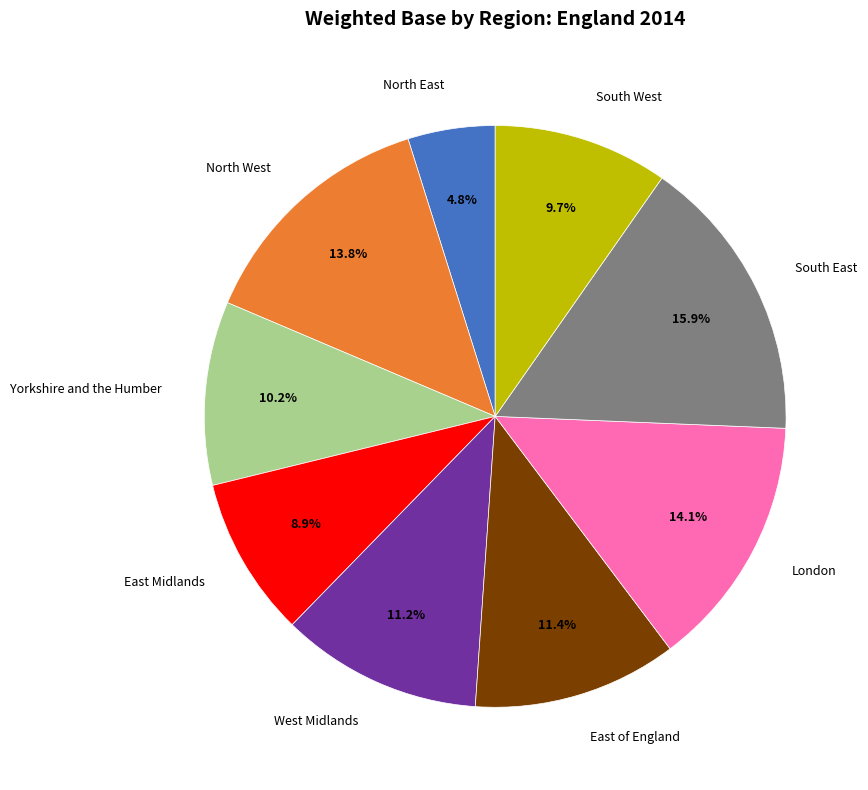

Does any single category account for the majority?

No